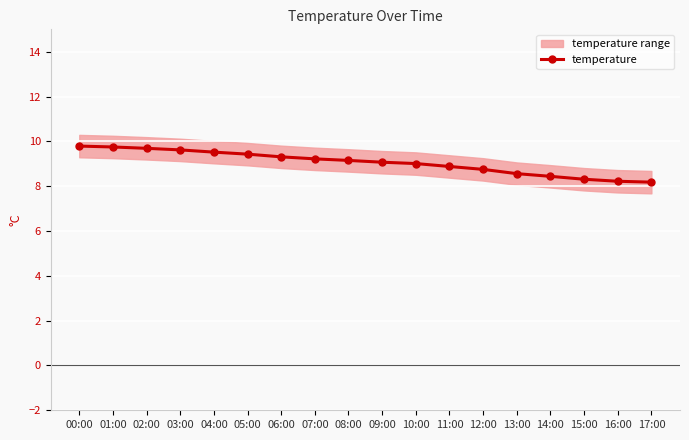

What is the change in value from 01:00 to 15:00?

-1.4